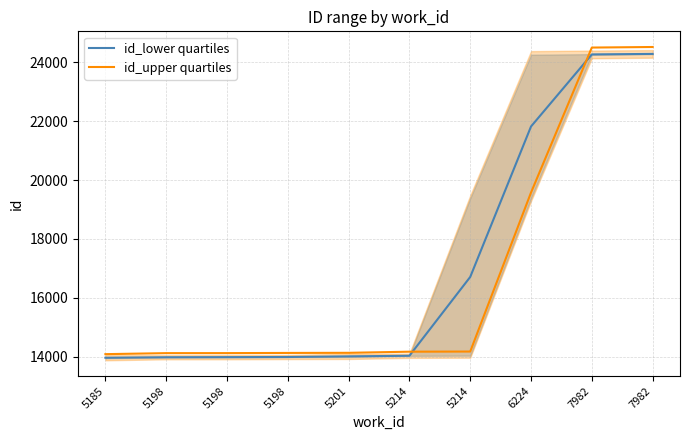

How many lines are shown in the chart?

2